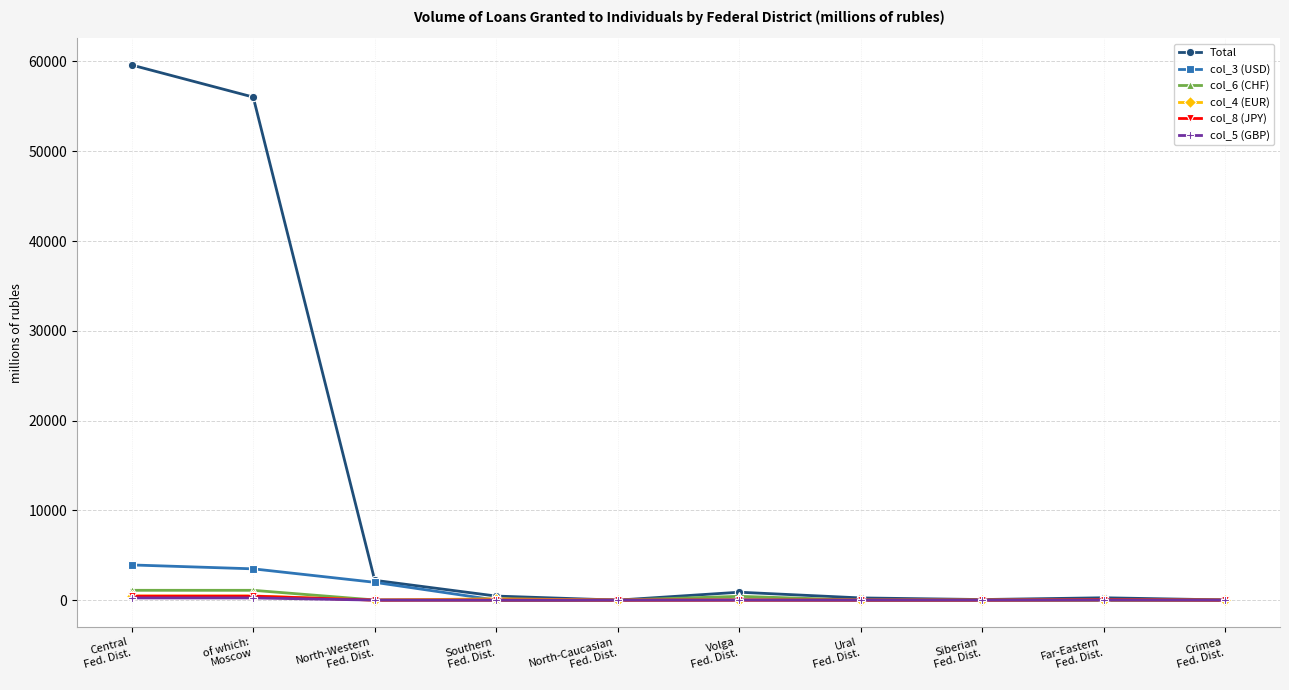

Does the chart display data point markers on the line(s)?

Yes